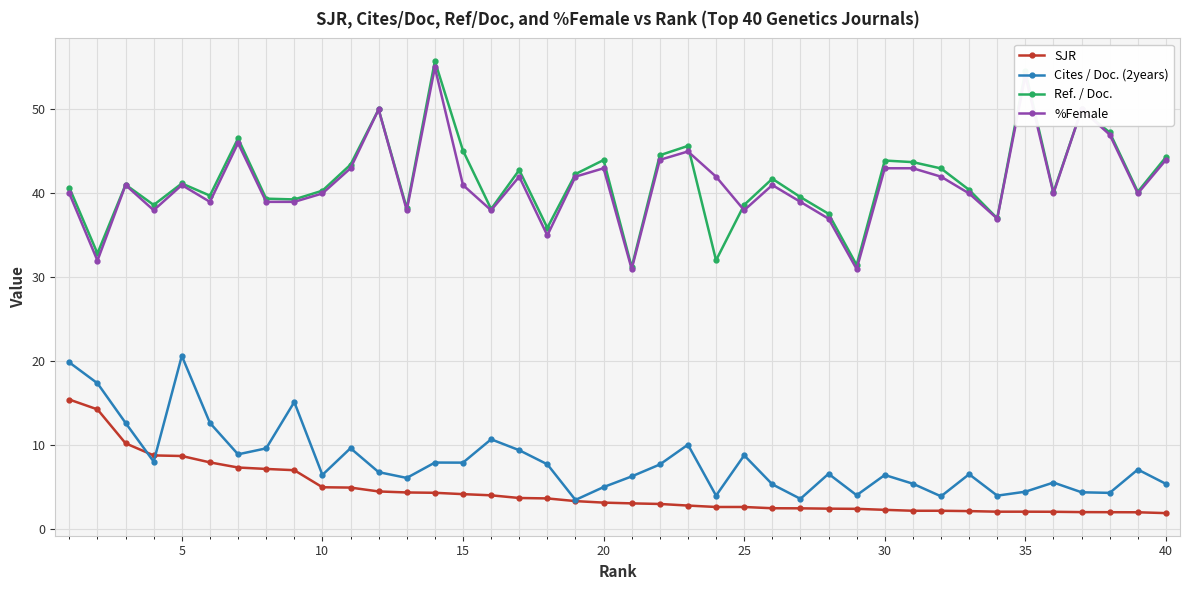

What is the lowest value of the Cites / Doc. (2years) series?

3.5